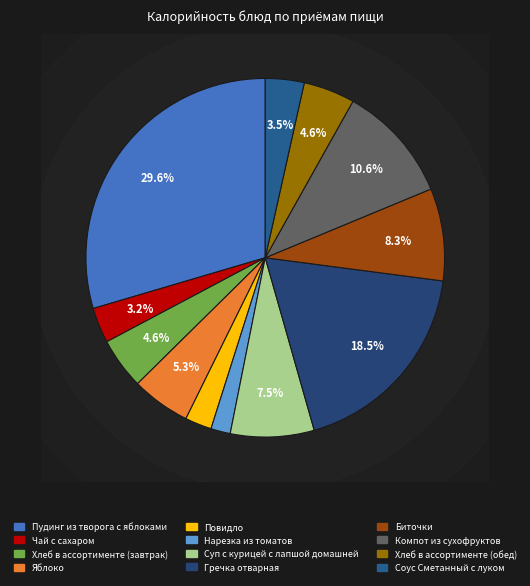

To the nearest percent, what is the difference between the largest and smallest slice percentages?

28%